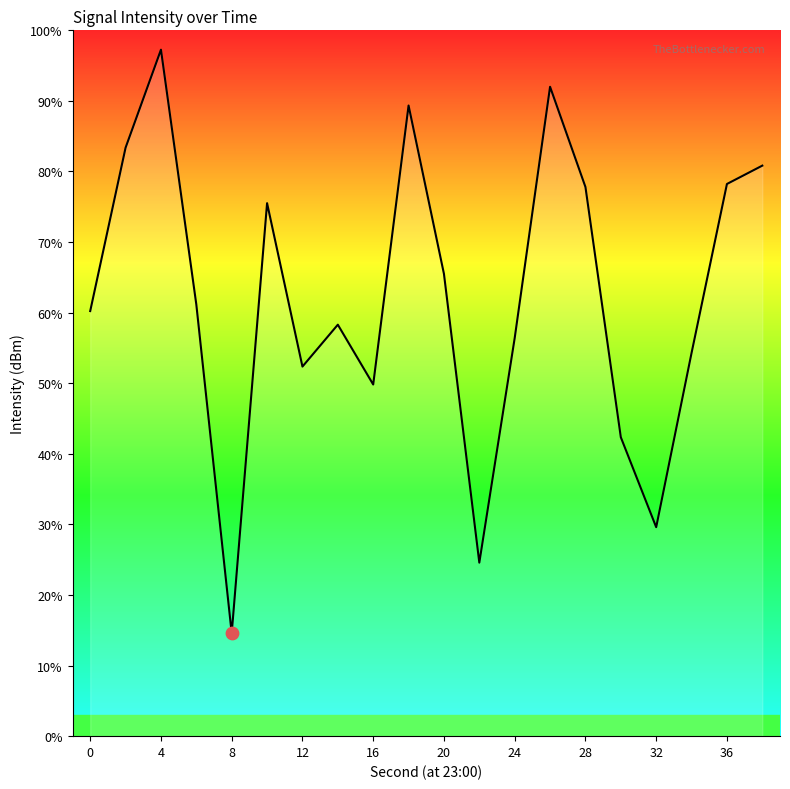

What is the minimum value shown in the chart?

14.6